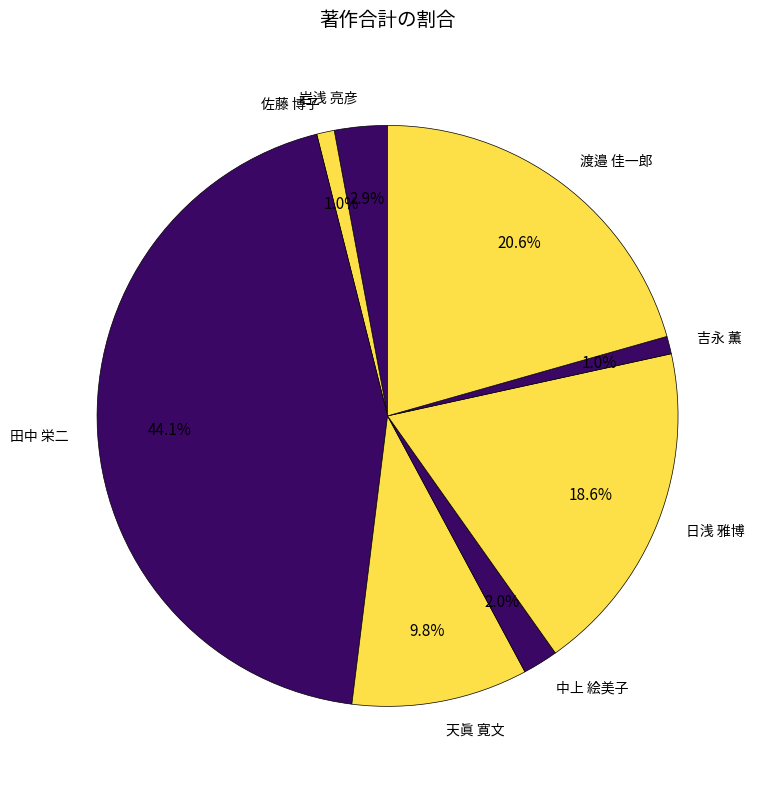

Count the number of slices in the pie.

8